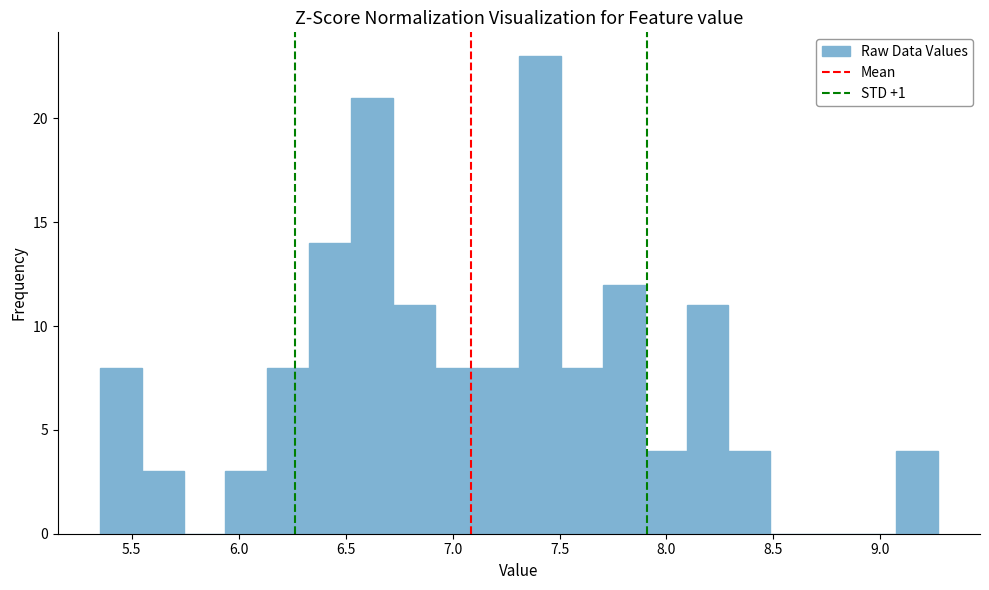

Around what value on the x-axis is the tallest bar? Give the approximate position of its centre, as read against the axis.

7.40